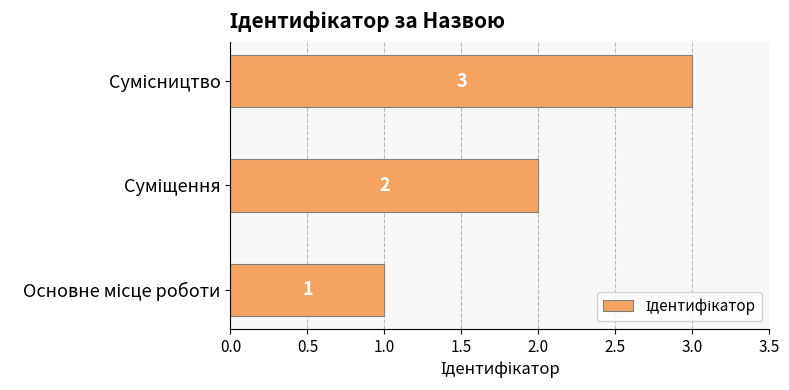

What is the sum of all values?

6